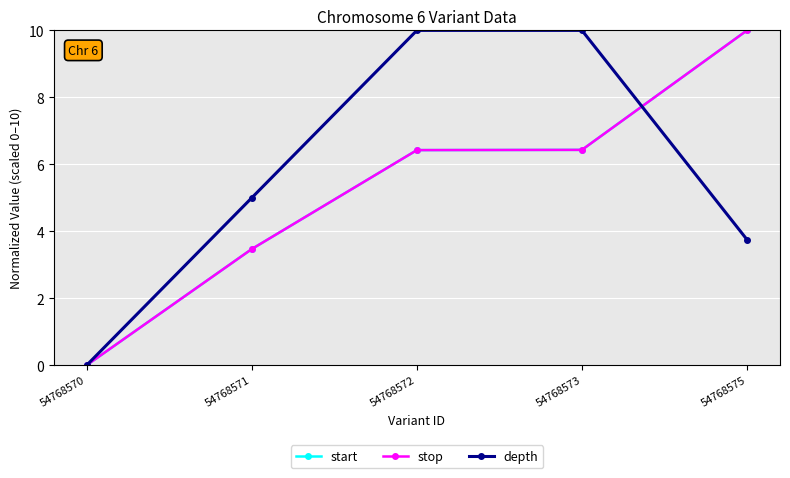

Is this an area chart (filled region under the line)?

No